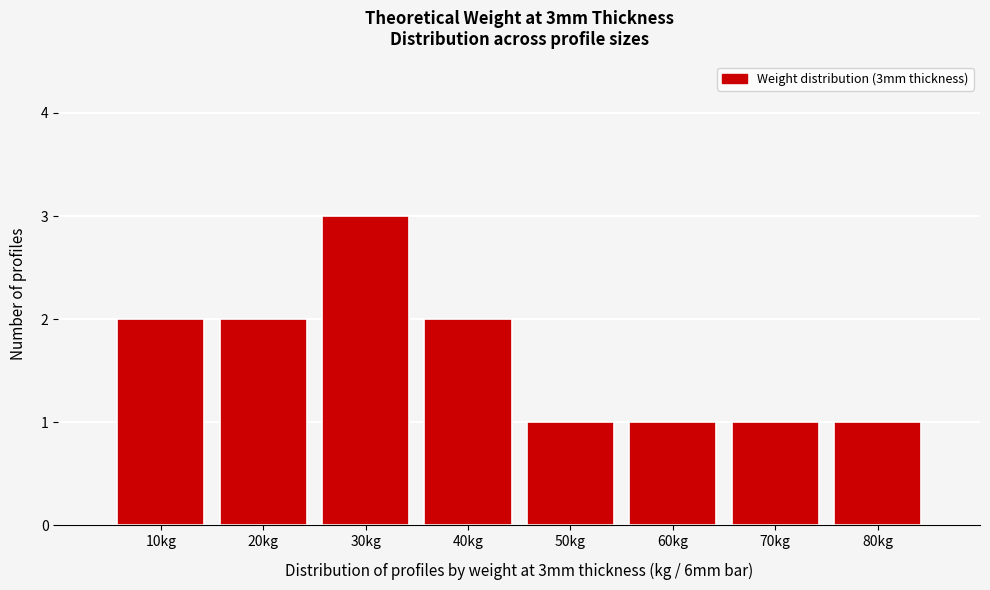

Reading left to right, extract all data points from this chart.

10kg=2	20kg=2	30kg=3	40kg=2	50kg=1	60kg=1	70kg=1	80kg=1